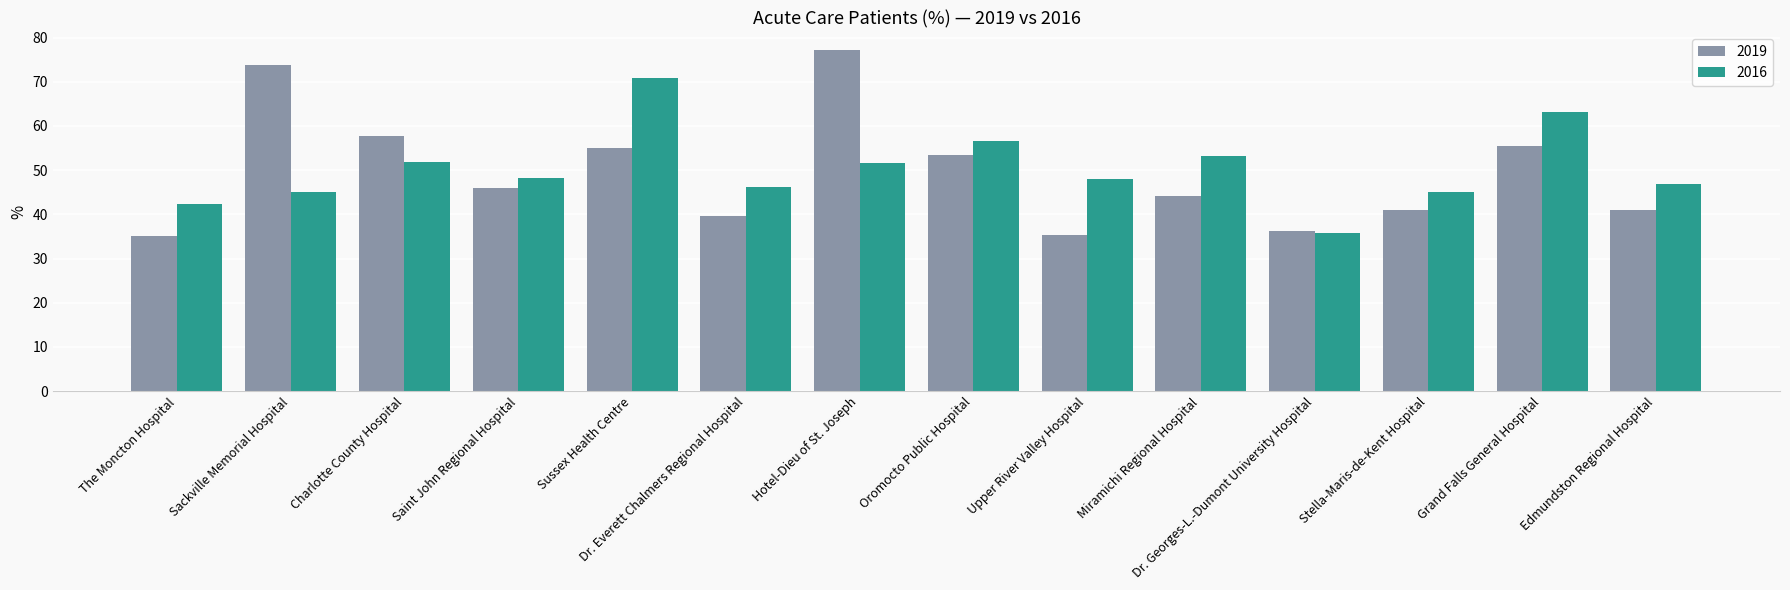

At how many categories does at least one series exceed 76?

1